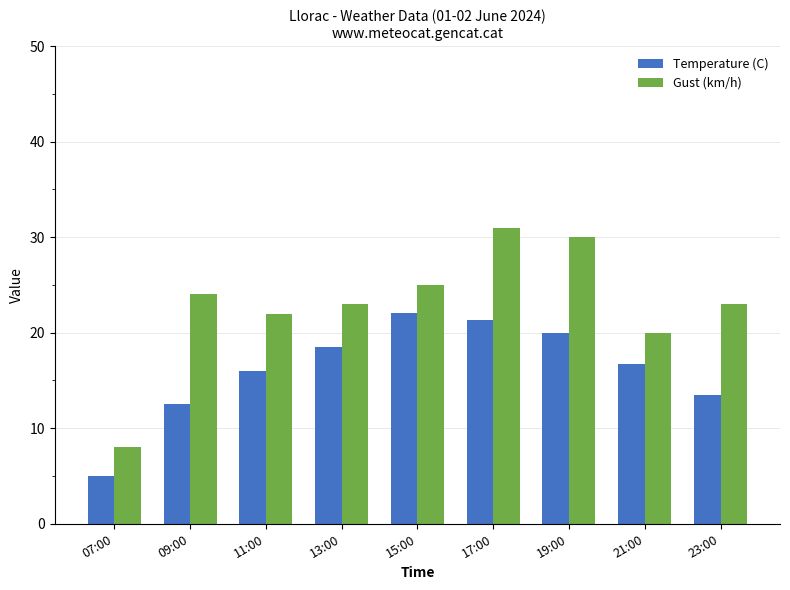

What is the label of the 7th bar from the right?

11:00